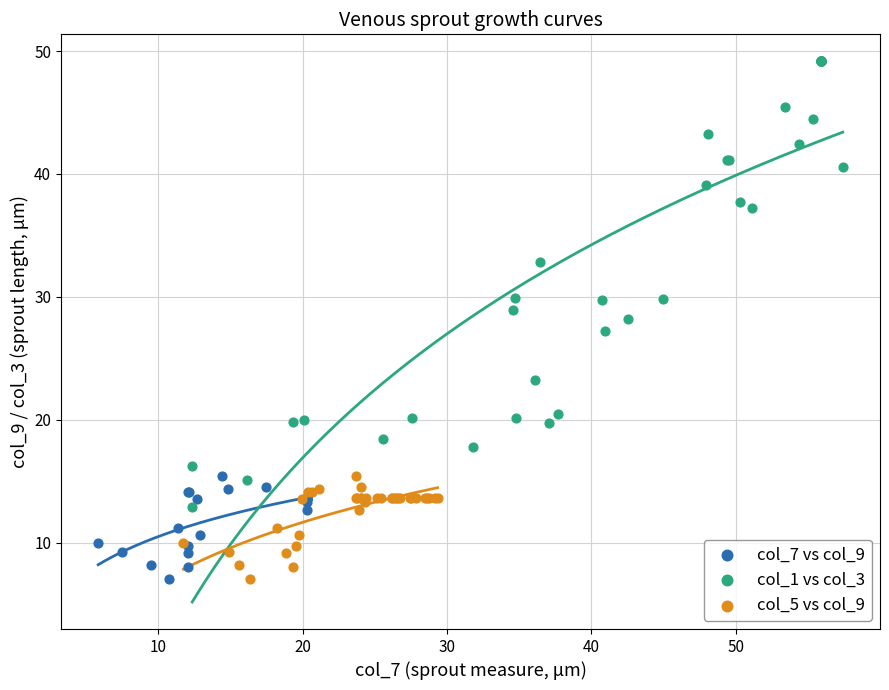

Which series has the largest Y range (max minus min)?

col_1 vs col_3